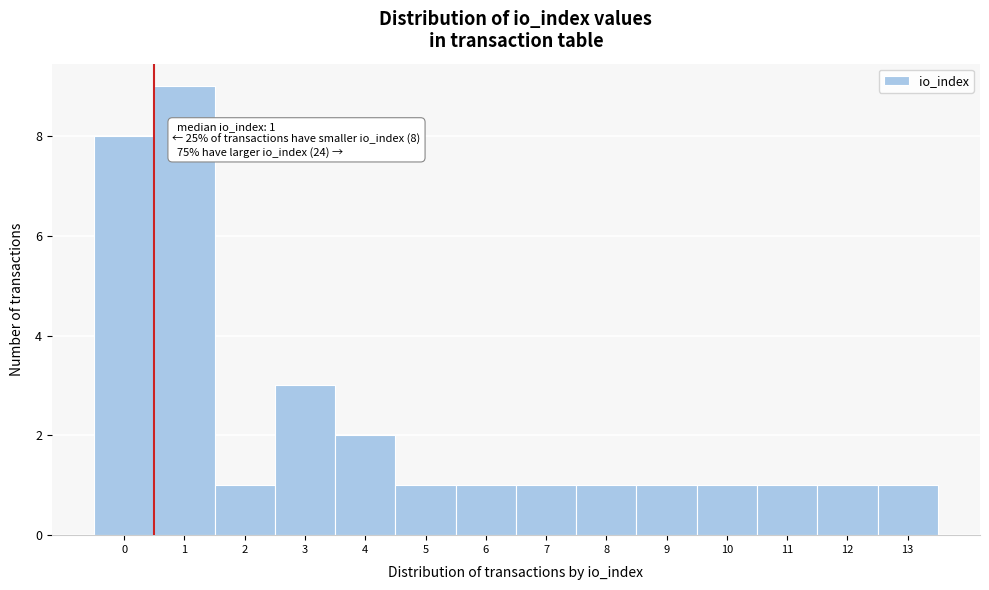

Reading left to right, transcribe all the data shown in this chart.

0=8	1=9	2=1	3=3	4=2	5=1	6=1	7=1	8=1	9=1	10=1	11=1	12=1	13=1